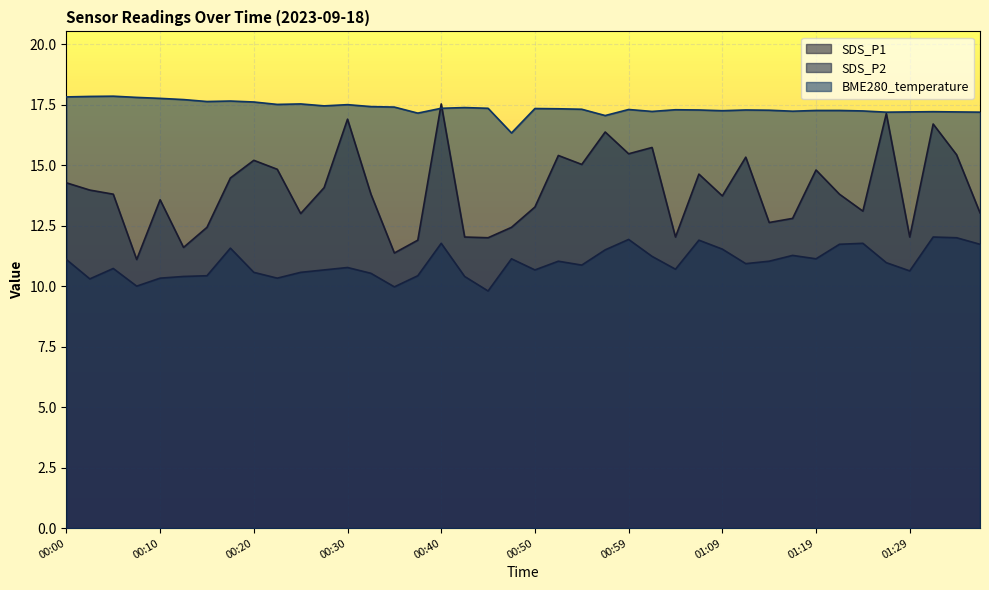

What are all the series names shown in the legend?

SDS_P1, SDS_P2, BME280_temperature